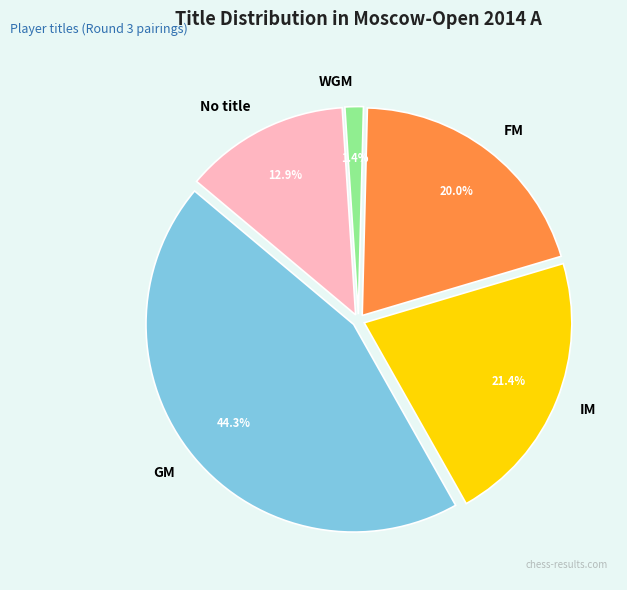

Between GM and FM, which is larger?

GM